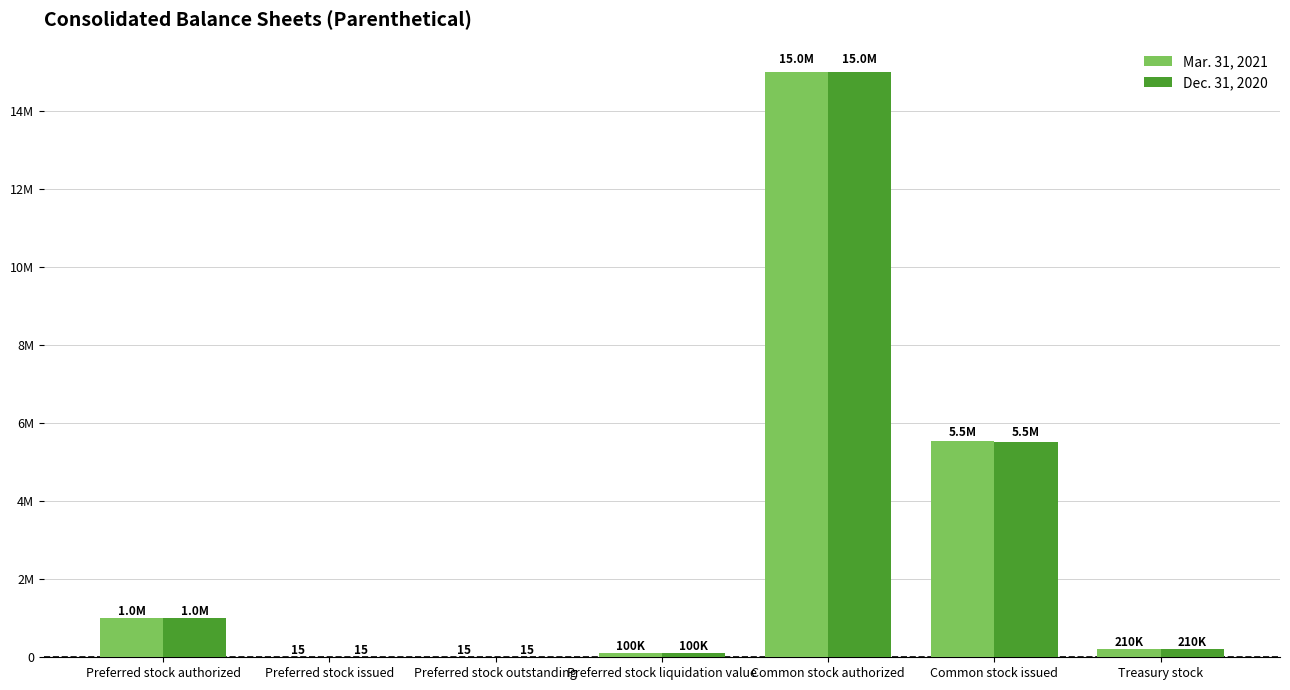

The Dec. 31, 2020 series shows 100000 at Preferred stock liquidation value. True or false?

True